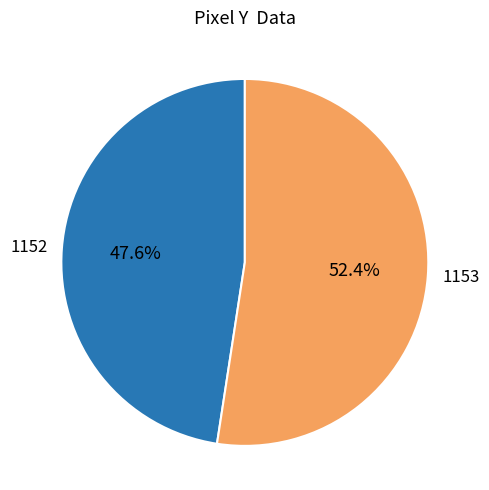

To the nearest percent, what is the average slice percentage?

50%